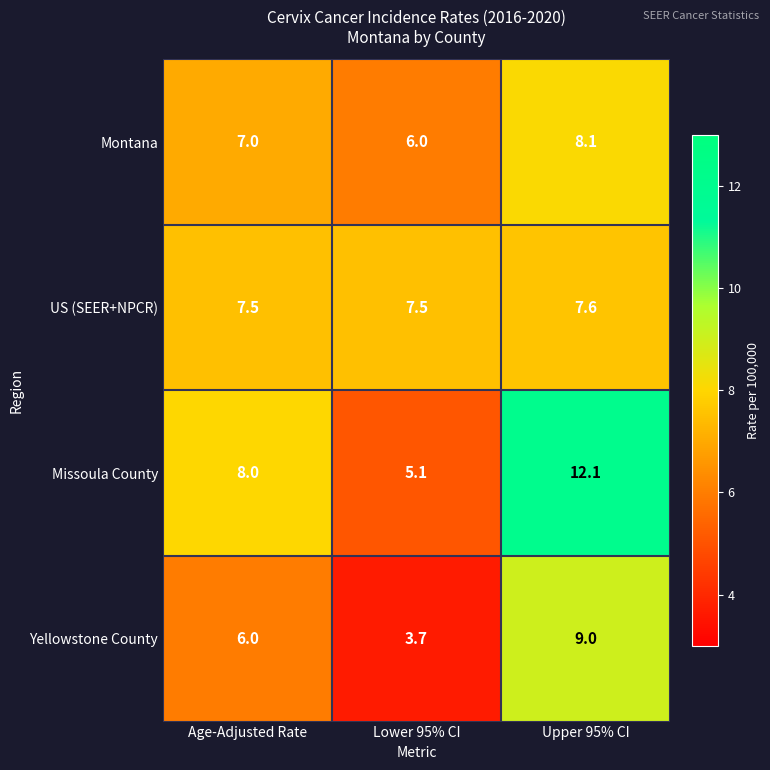

What is the highest value of the Montana series?

8.1